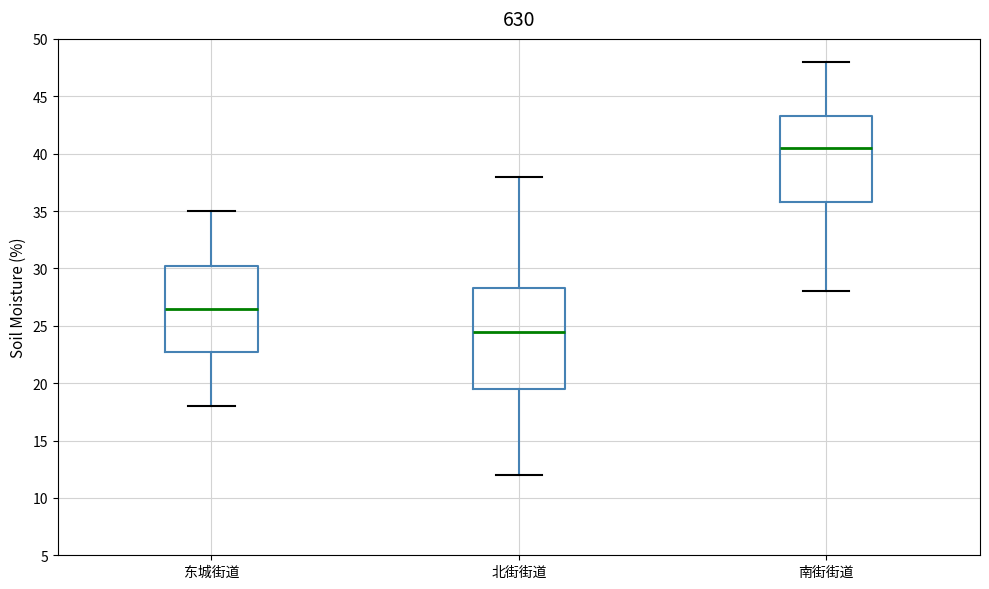

Which box has the highest median line?

南街街道